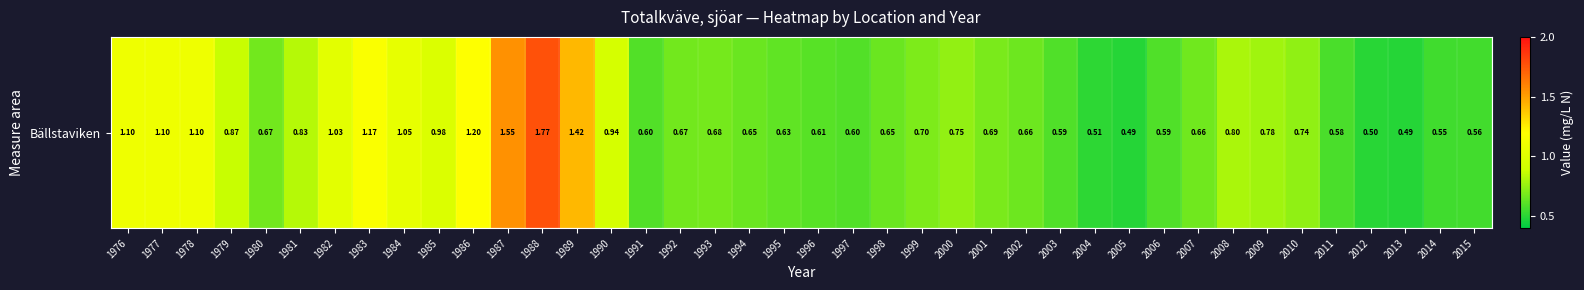

What is the sum of the values at 1982 and 1978?

2.1